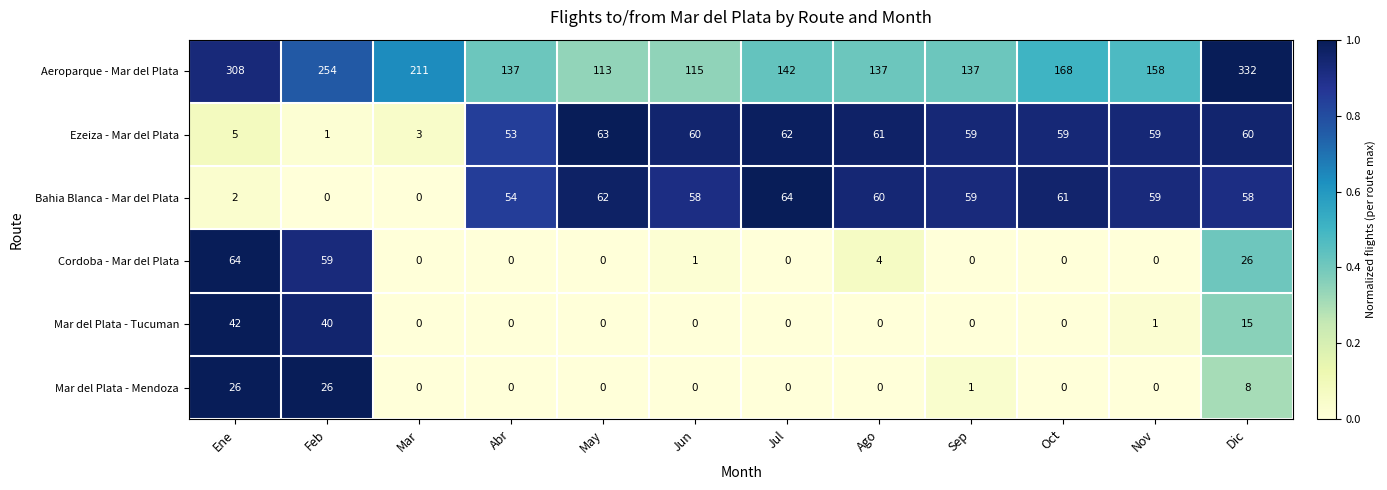

At how many categories does at least one series exceed 0?

12